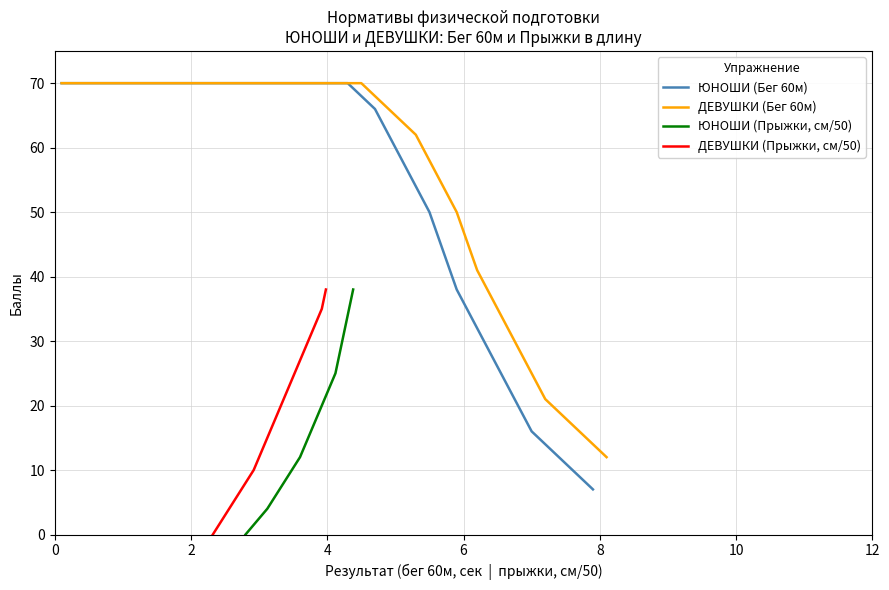

Reading left to right, what are all the values shown in this chart?

ЮНОШИ (Бег 60м): 70	70	70	69	68	67	66	64	62	60	58	56	54	52	50	47	44	41	38	36	34	32	30	28	26	24	22	20	18	16	15	14	13	12	11	10	9	8	7
ДЕВУШКИ (Бег 60м): 70	70	70	69	68	67	66	65	64	63	62	60	58	56	54	52	50	47	44	41	39	37	35	33	31	29	27	25	23	21	20	19	18	17	16	15	14	13	12
ЮНОШИ (Прыжки, см/50): 0	1	2	3	4	5	6	7	8	9	10	11	12	13	14	15	16	17	18	19	20	21	22	23	24	25	26	27	28	29	30	31	32	33	34	35	36	37	38
ДЕВУШКИ (Прыжки, см/50): 0	1	2	3	4	5	6	7	8	9	10	11	12	13	14	15	16	17	18	19	20	21	22	23	24	25	26	27	28	29	30	31	32	33	34	35	36	37	38